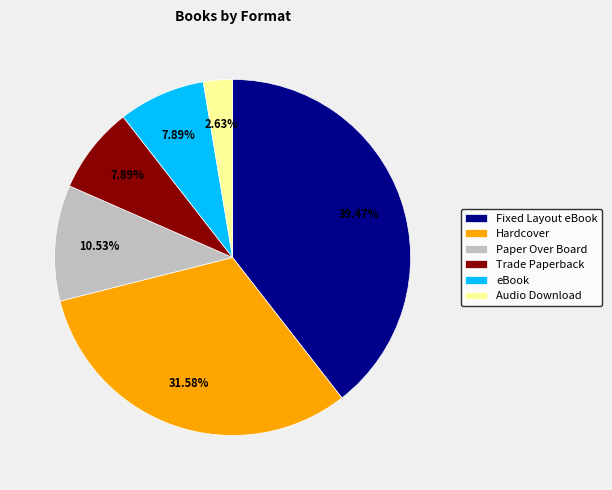

What is the largest slice in the pie chart?

Fixed Layout eBook